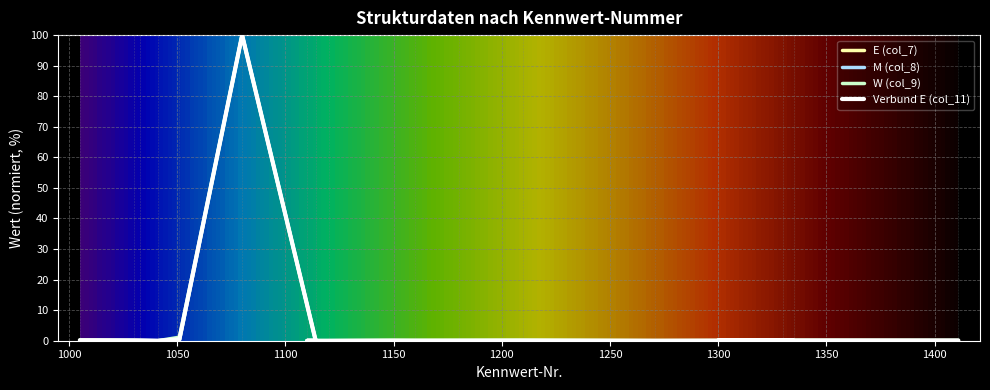

In W (col_9), how many points are lower than both neighbors (excluding endpoints)?

4